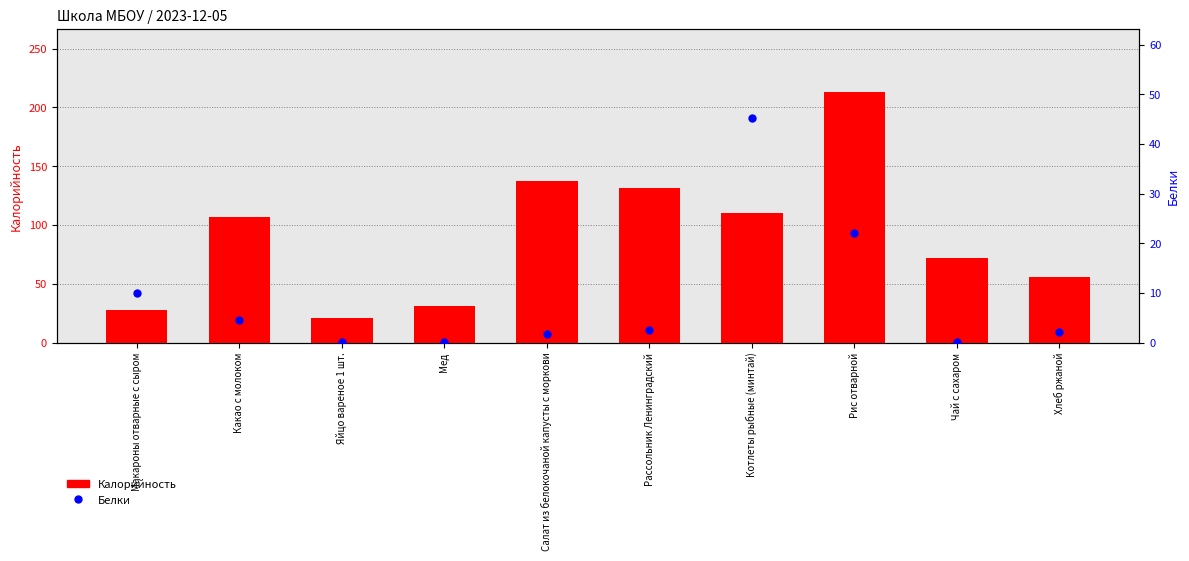

The value of Белки at Котлеты рыбные (минтай) is 26.8. True or false?

False